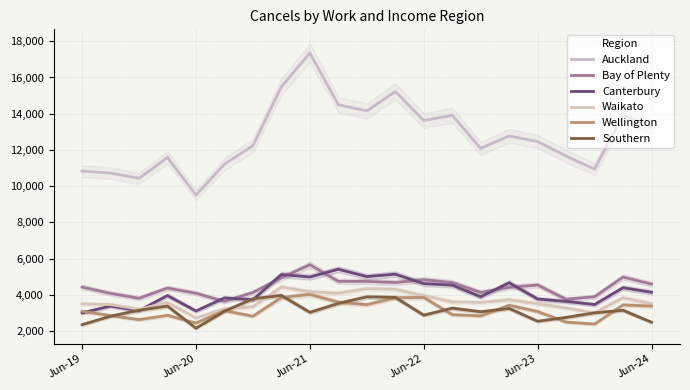

What is the approximate value of Southern at 17, to the nearest 50?

2750